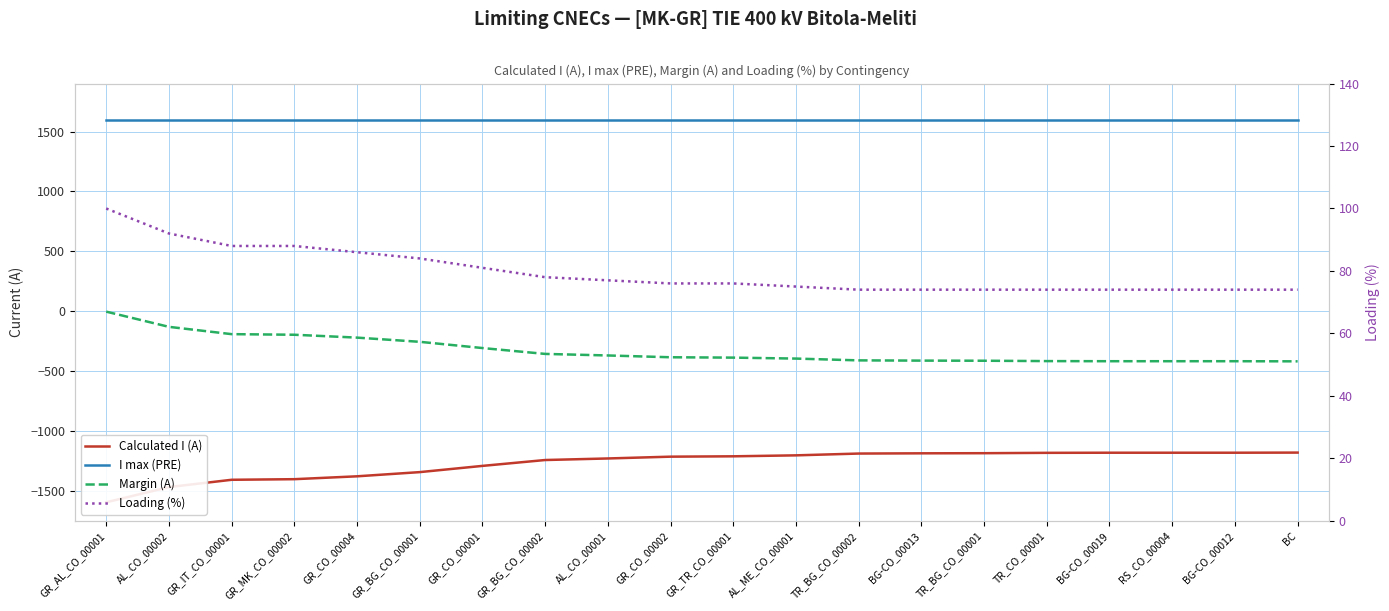

Reading left to right, transcribe all the data shown in this chart.

Calculated I (A): GR_AL_CO_00001=-1596	AL_CO_00002=-1469	GR_IT_CO_00001=-1408	GR_MK_CO_00002=-1403	GR_CO_00004=-1379	GR_BG_CO_00001=-1344	GR_CO_00001=-1292	GR_BG_CO_00002=-1243	AL_CO_00001=-1230	GR_CO_00002=-1215	GR_TR_CO_00001=-1212	AL_ME_CO_00001=-1204	TR_BG_CO_00002=-1189	BG-CO_00013=-1187	TR_BG_CO_00001=-1186	TR_CO_00001=-1183	BG-CO_00019=-1182	RS_CO_00004=-1182	BG-CO_00012=-1182	BC=-1181
I max (PRE): GR_AL_CO_00001=1600	AL_CO_00002=1600	GR_IT_CO_00001=1600	GR_MK_CO_00002=1600	GR_CO_00004=1600	GR_BG_CO_00001=1600	GR_CO_00001=1600	GR_BG_CO_00002=1600	AL_CO_00001=1600	GR_CO_00002=1600	GR_TR_CO_00001=1600	AL_ME_CO_00001=1600	TR_BG_CO_00002=1600	BG-CO_00013=1600	TR_BG_CO_00001=1600	TR_CO_00001=1600	BG-CO_00019=1600	RS_CO_00004=1600	BG-CO_00012=1600	BC=1600
Margin (A): GR_AL_CO_00001=-4	AL_CO_00002=-131	GR_IT_CO_00001=-192	GR_MK_CO_00002=-197	GR_CO_00004=-221	GR_BG_CO_00001=-256	GR_CO_00001=-308	GR_BG_CO_00002=-357	AL_CO_00001=-370	GR_CO_00002=-385	GR_TR_CO_00001=-388	AL_ME_CO_00001=-396	TR_BG_CO_00002=-411	BG-CO_00013=-413	TR_BG_CO_00001=-414	TR_CO_00001=-417	BG-CO_00019=-418	RS_CO_00004=-418	BG-CO_00012=-418	BC=-419
Loading (%): GR_AL_CO_00001=100	AL_CO_00002=92	GR_IT_CO_00001=88	GR_MK_CO_00002=88	GR_CO_00004=86	GR_BG_CO_00001=84	GR_CO_00001=81	GR_BG_CO_00002=78	AL_CO_00001=77	GR_CO_00002=76	GR_TR_CO_00001=76	AL_ME_CO_00001=75	TR_BG_CO_00002=74	BG-CO_00013=74	TR_BG_CO_00001=74	TR_CO_00001=74	BG-CO_00019=74	RS_CO_00004=74	BG-CO_00012=74	BC=74